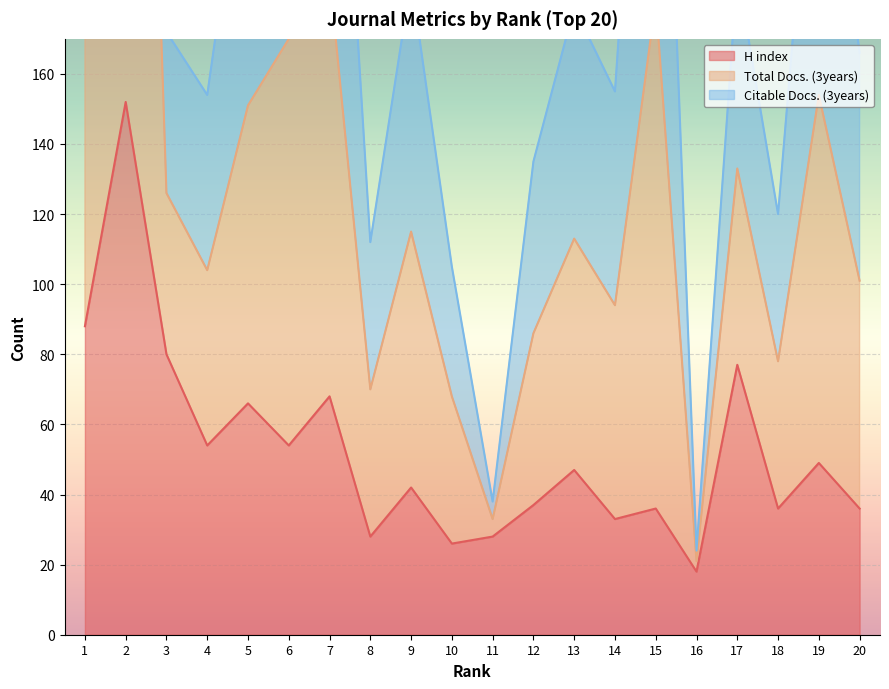

Where does the H index series first go above 47?

1